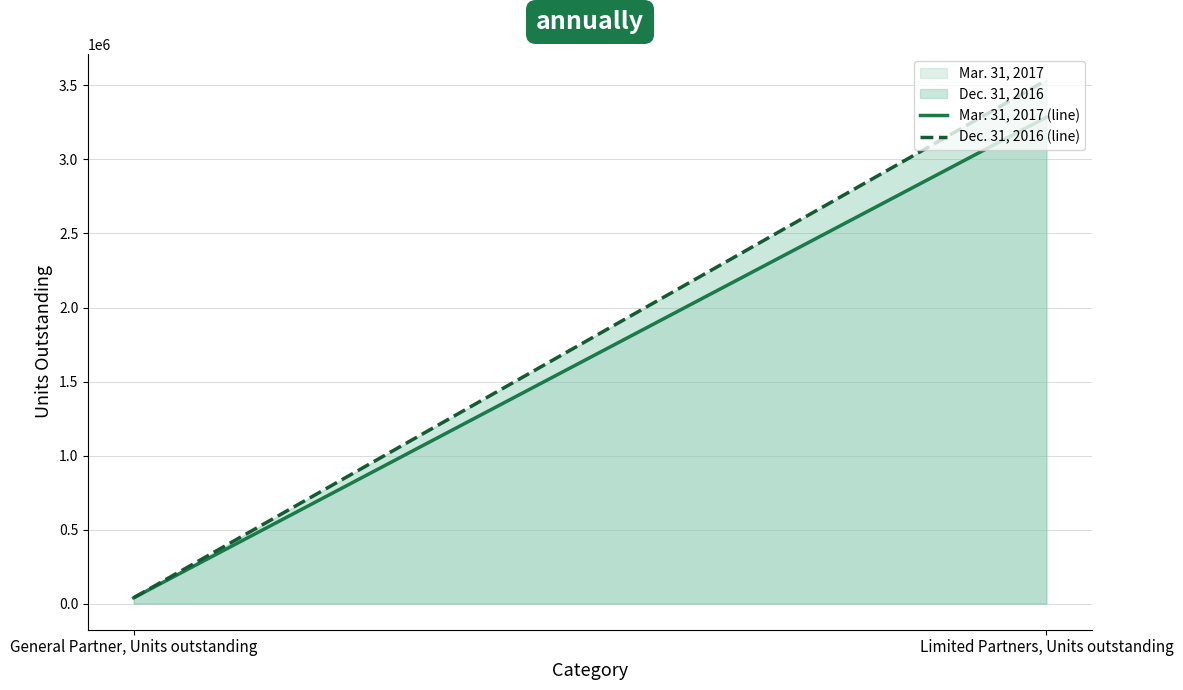

What is the total value across all series at General Partner, Units outstanding?

78088.7